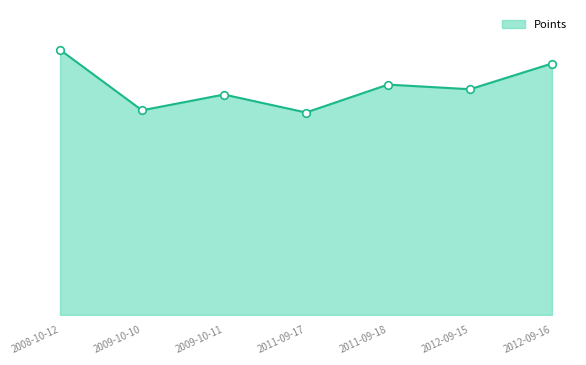

What is the change in value from 2009-10-11 to 2012-09-16?

+46.0